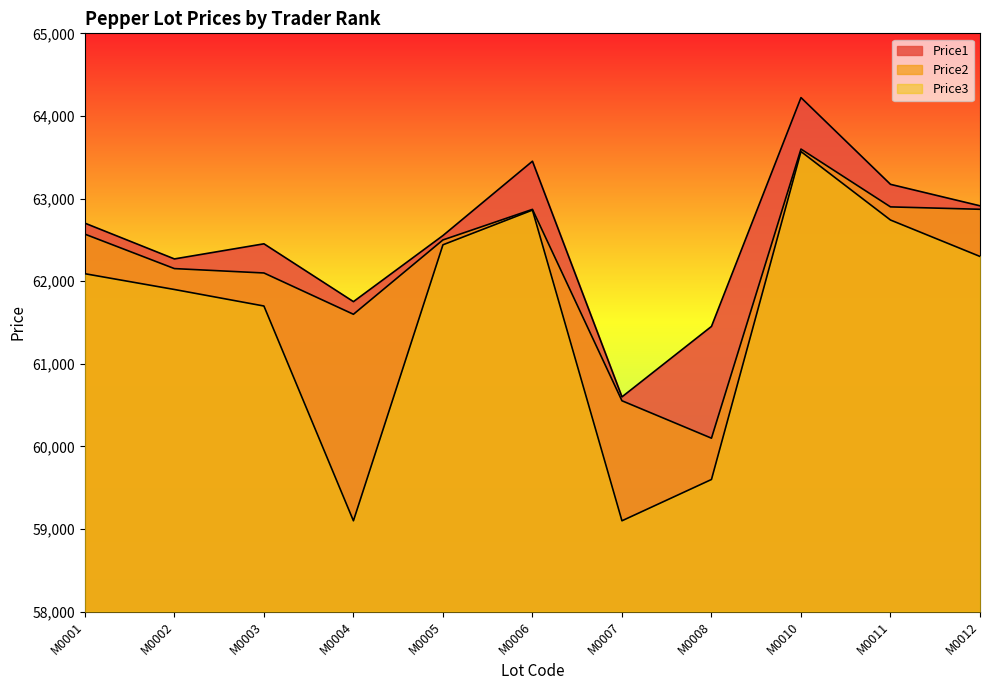

Rank the series by their average value, from lowest to highest.

Price3, Price2, Price1